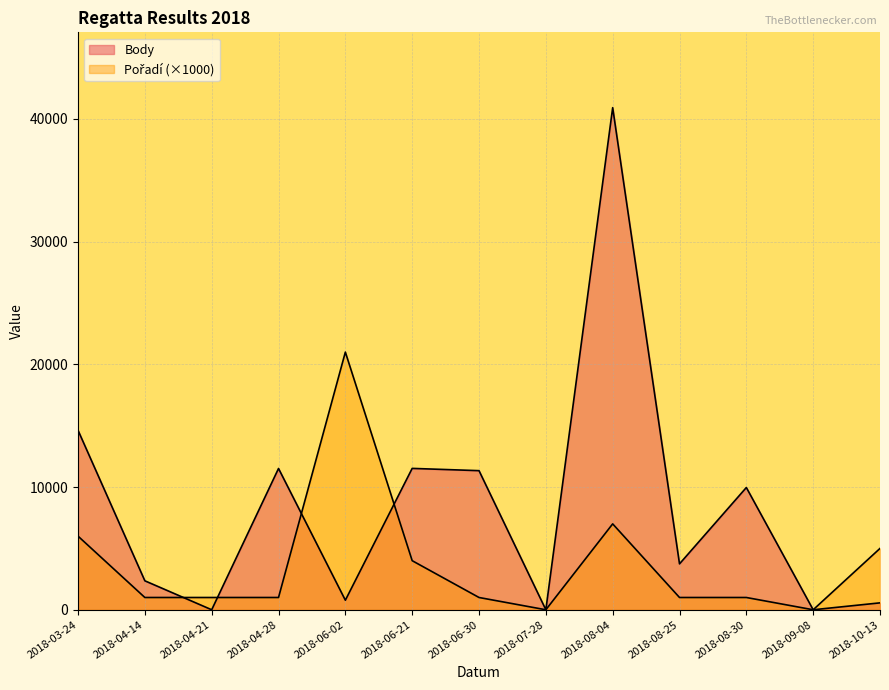

Rank the series by their average value, from lowest to highest.

Pořadí, Body